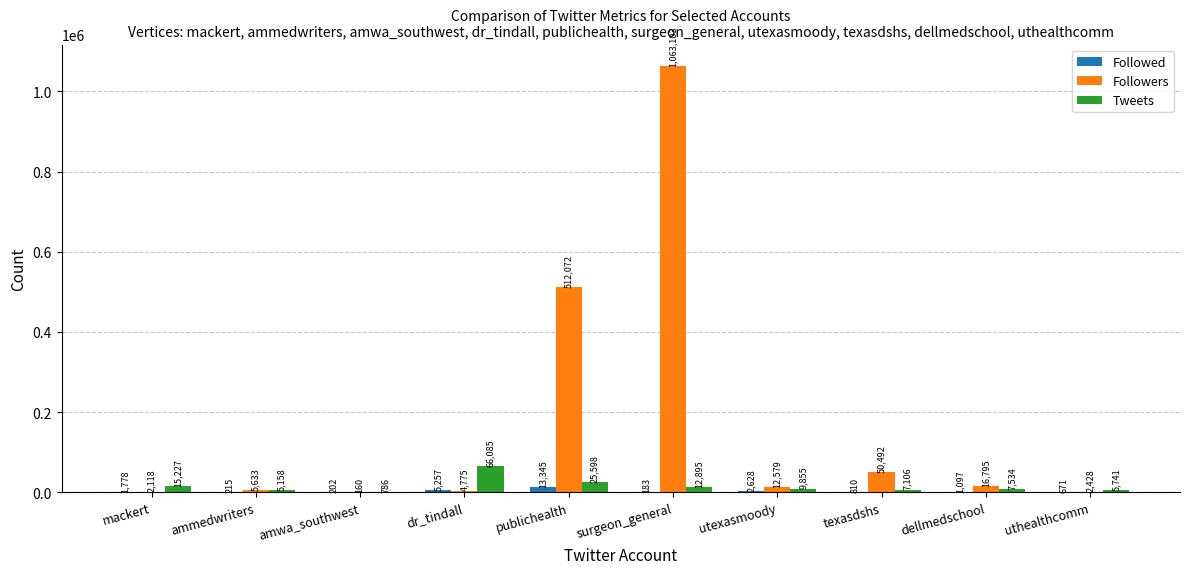

Are the bars horizontal?

No